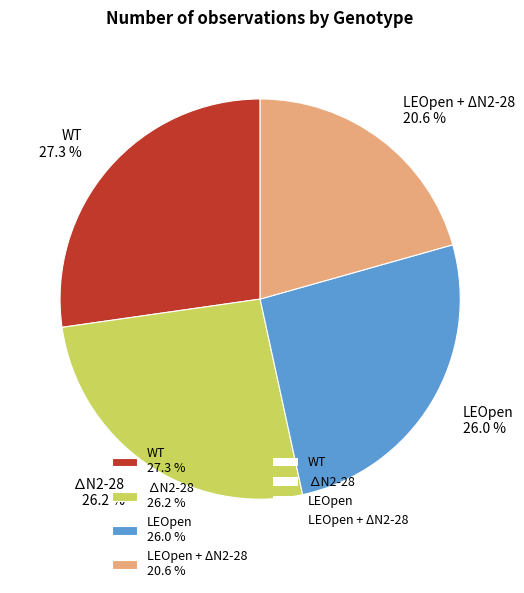

Does LEOpen 26.0 % account for over 50% of the chart?

No